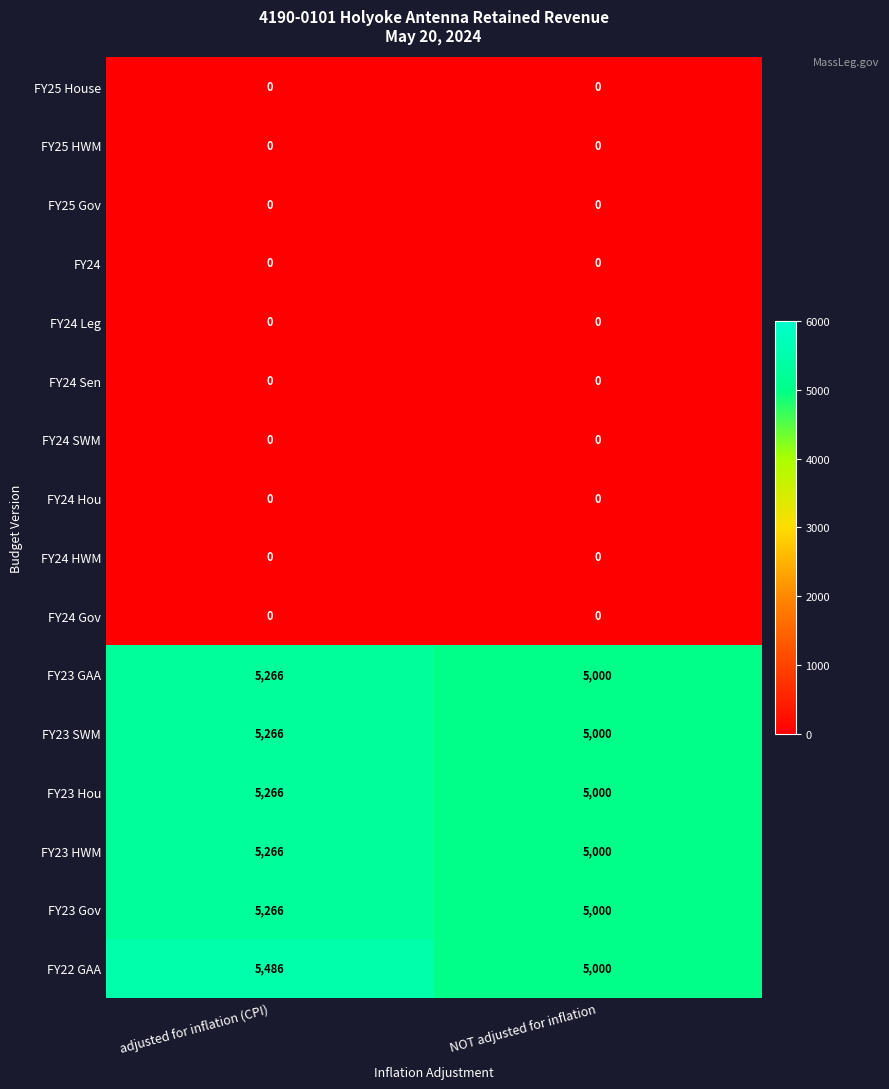

Which series has the largest total across all categories?

FY22 GAA